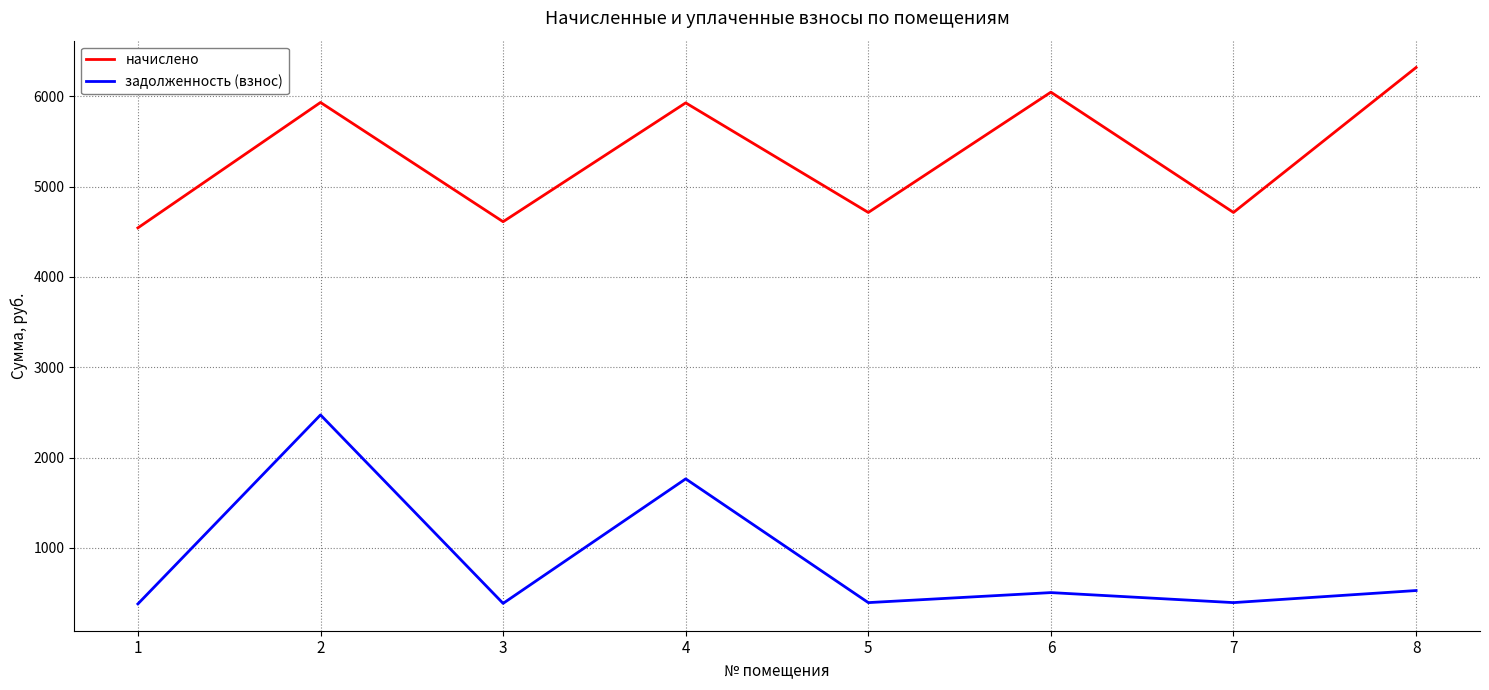

True or false: начислено and задолженность (взнос) intersect in this chart.

False